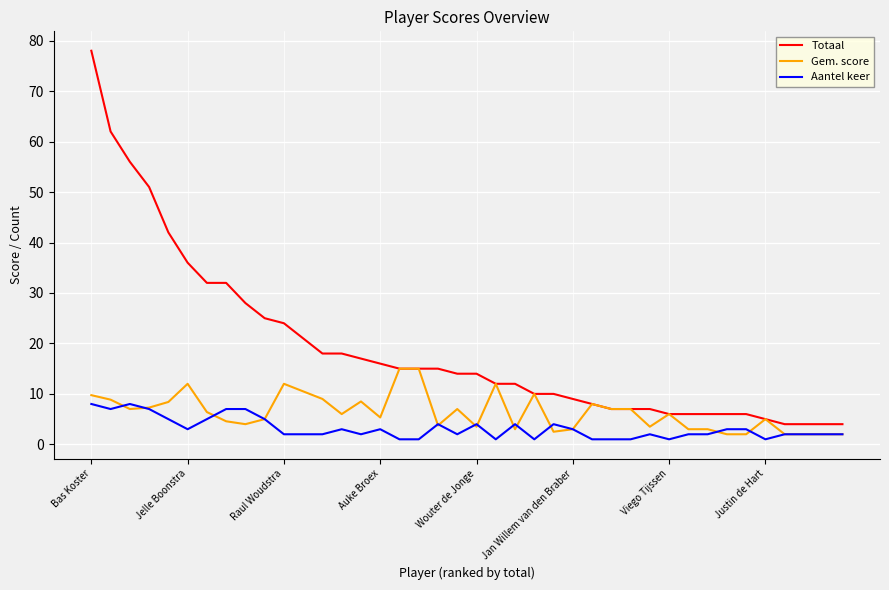

List the series in order of their overall mean, highest first.

Totaal, Gem. score, Aantel keer